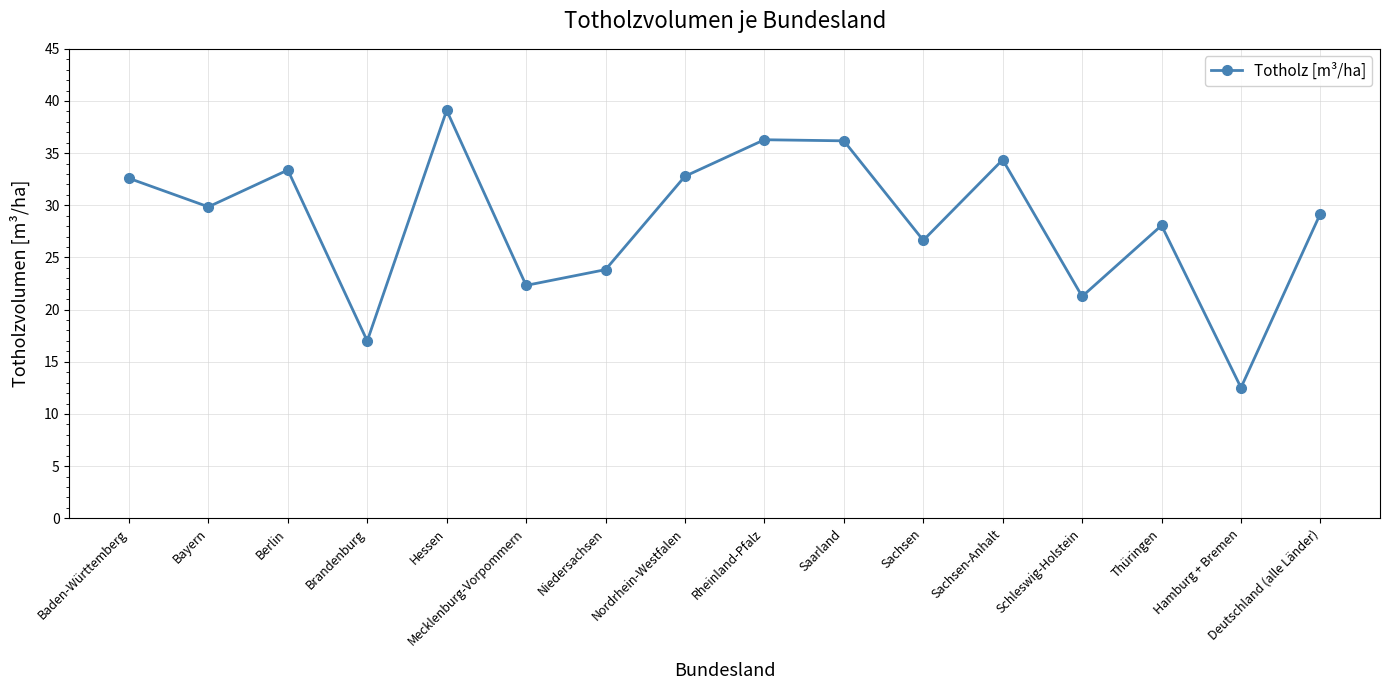

What is the difference between the maximum and minimum values?

26.6